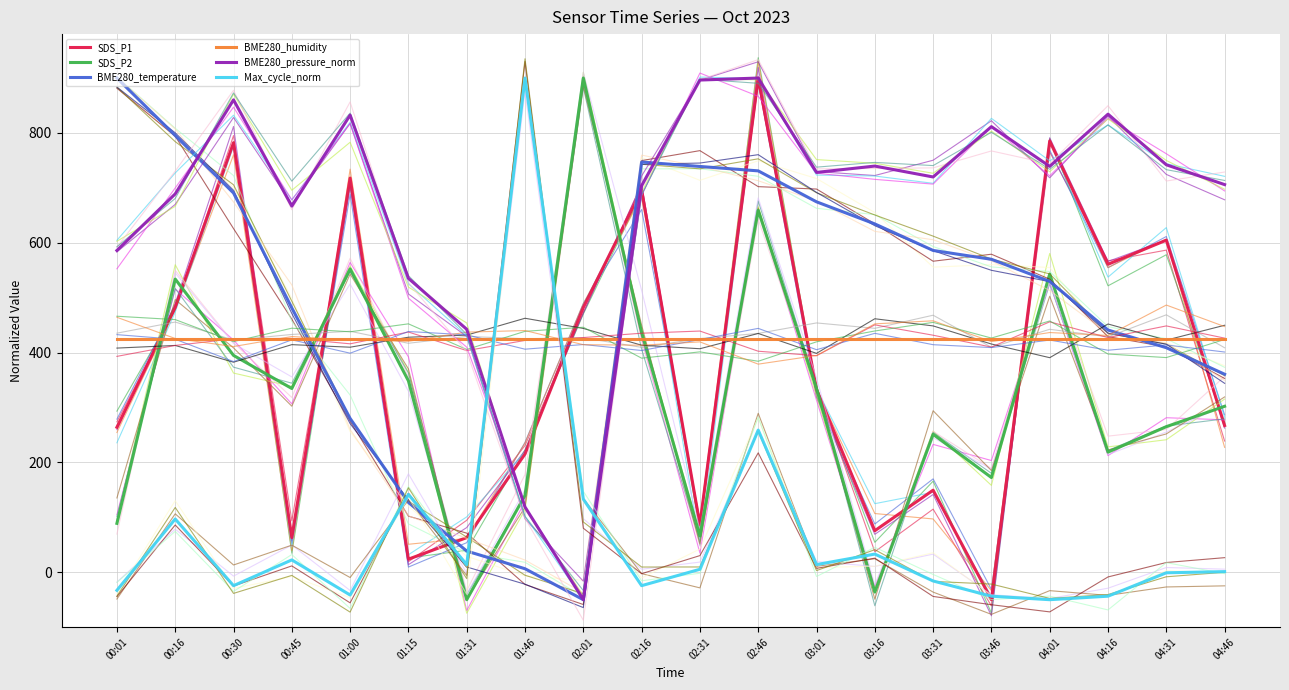

What is the value of the Max_cycle_norm point at the 12th from the left?

258.9